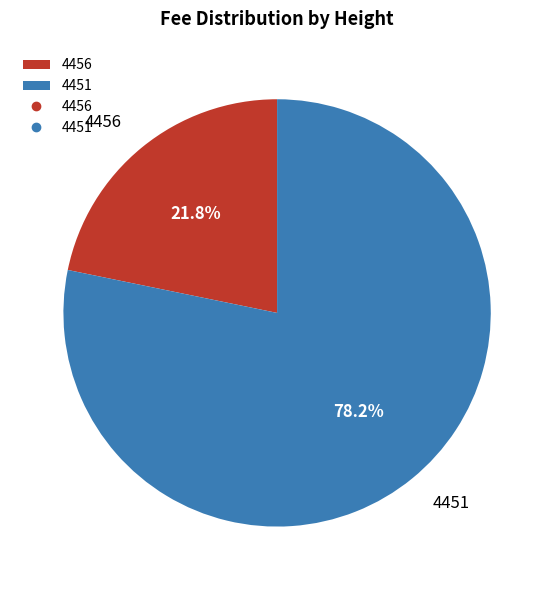

Between 4451 and 4456, which is larger?

4451